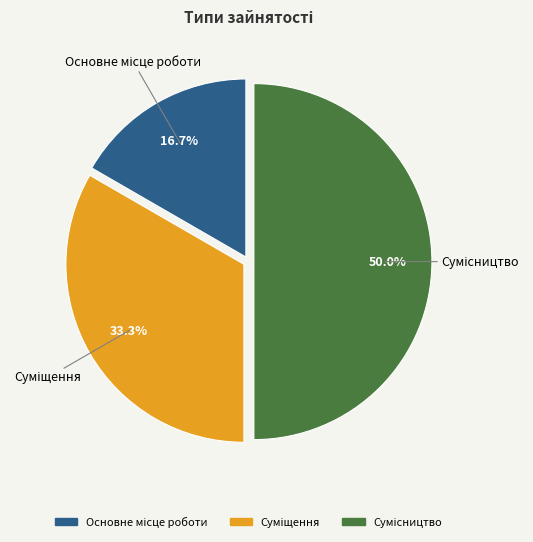

What is the change in value from Суміщення to Сумісництво?

+1